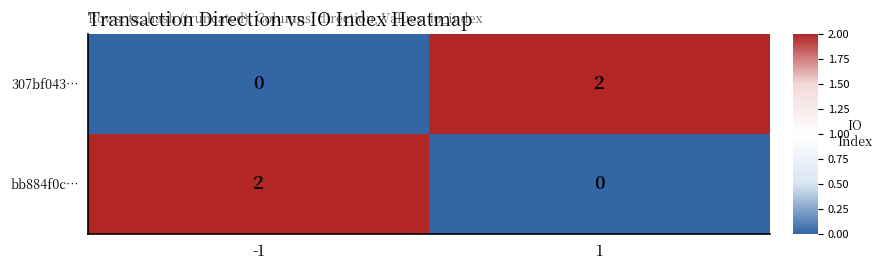

The bb884f0c… series shows 1 at -1. True or false?

False